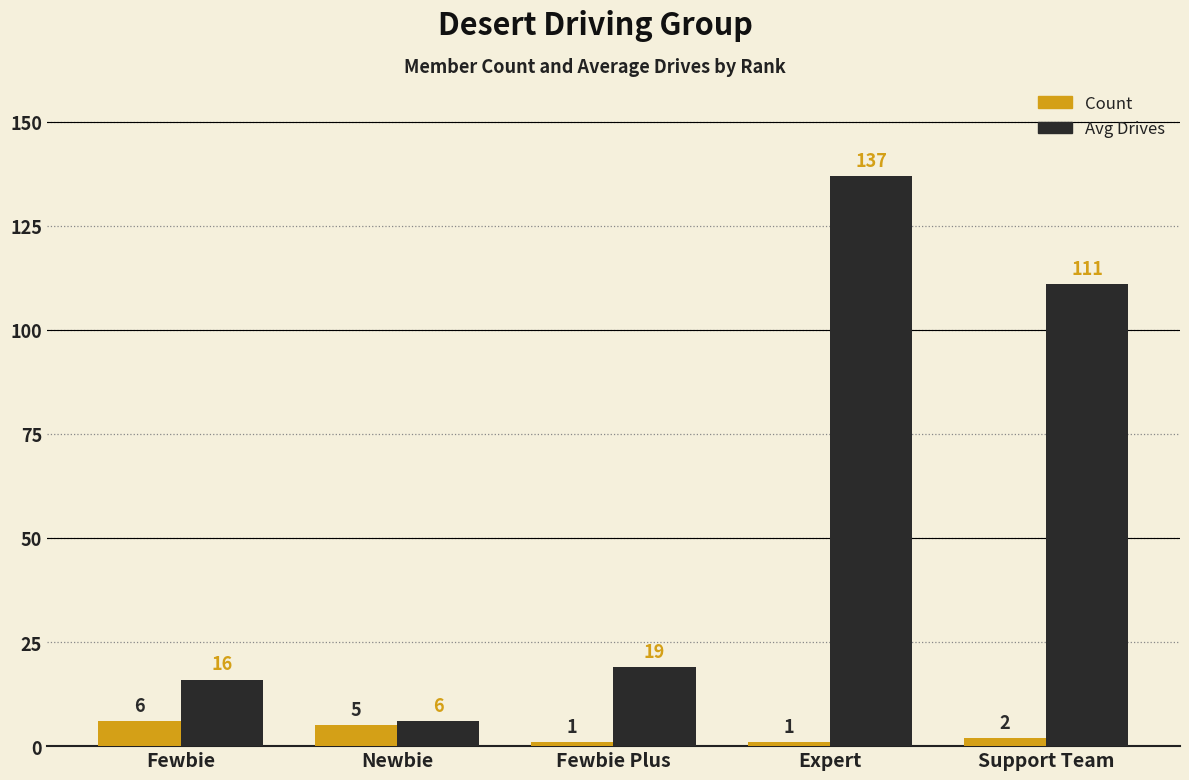

Reading left to right, extract all data points from this chart.

Count: 6	5	1	1	2
Avg Drives: 16	6	19	137	111